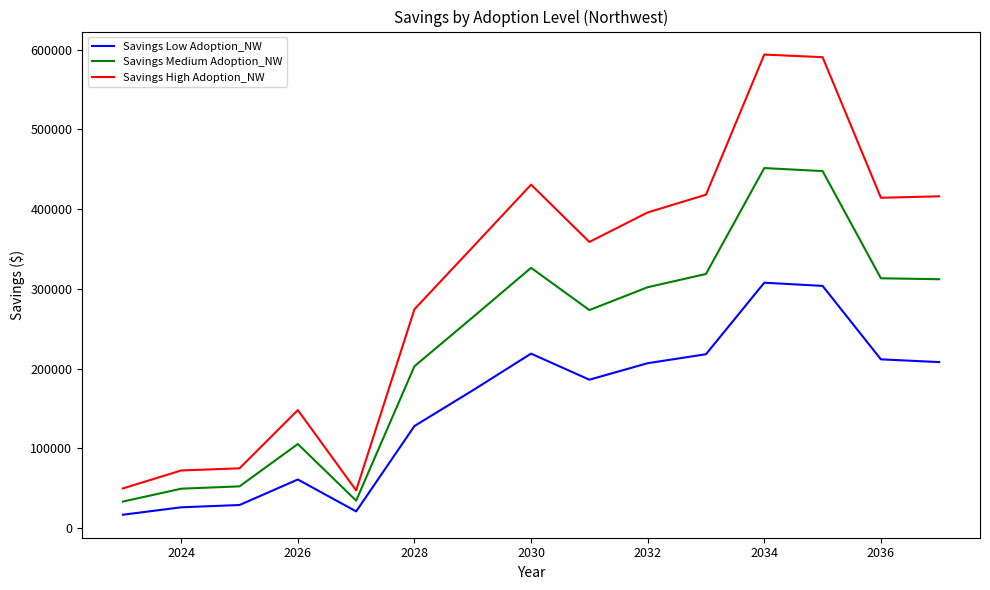

How many lines are shown in the chart?

3